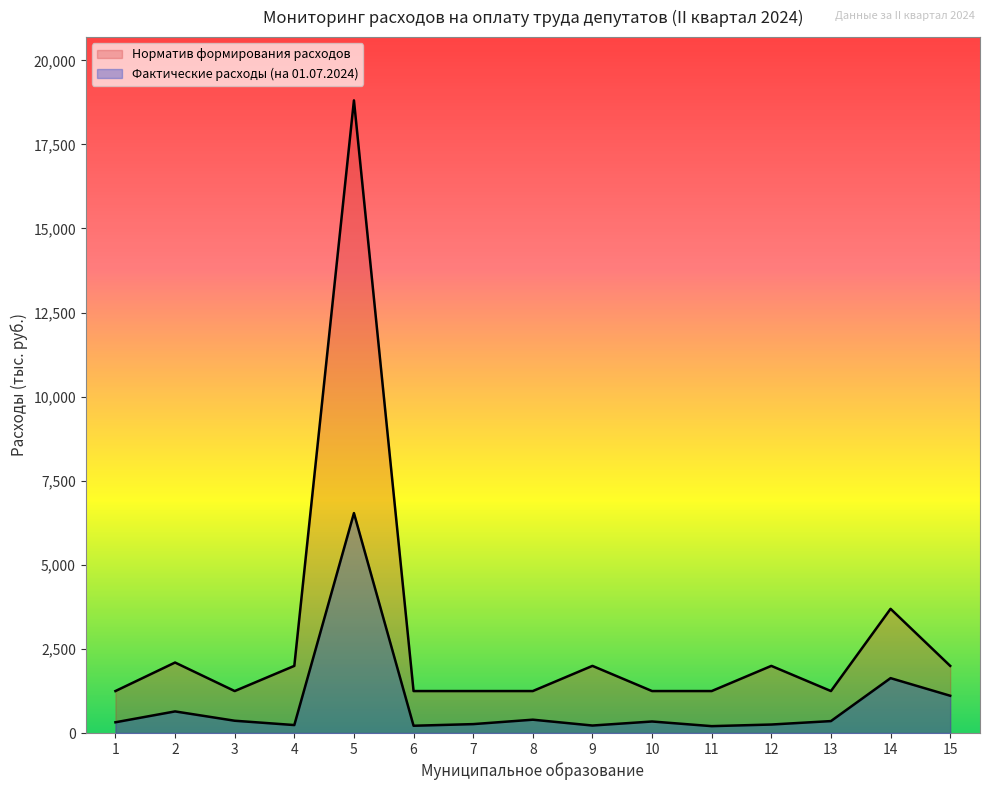

What are all the series names shown in the legend?

Фактические расходы (на 01.07.2024), Норматив формирования расходов